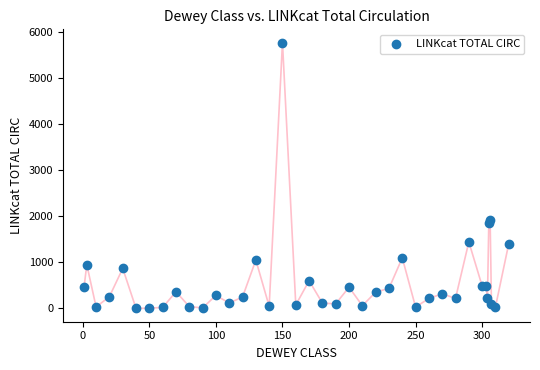

What Y value in the scatter plot is closest to 2880?

1926